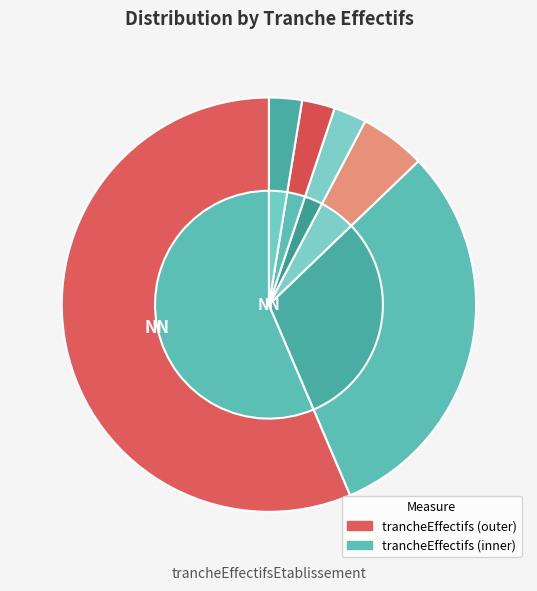

Which slice is the smallest?

02